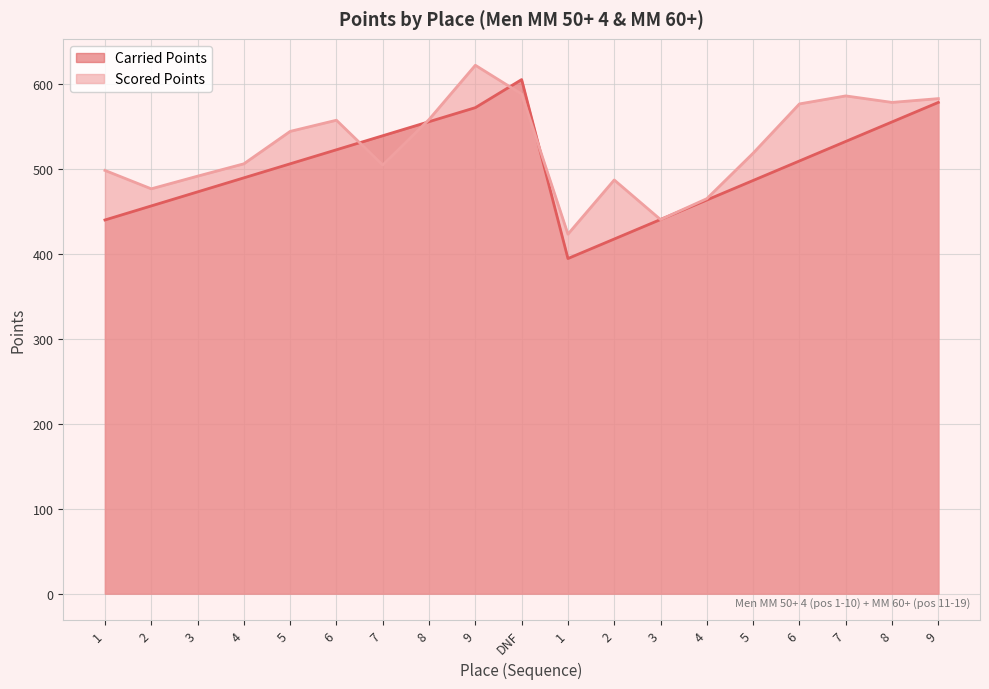

Which series has the widest spread of values?

Carried Points